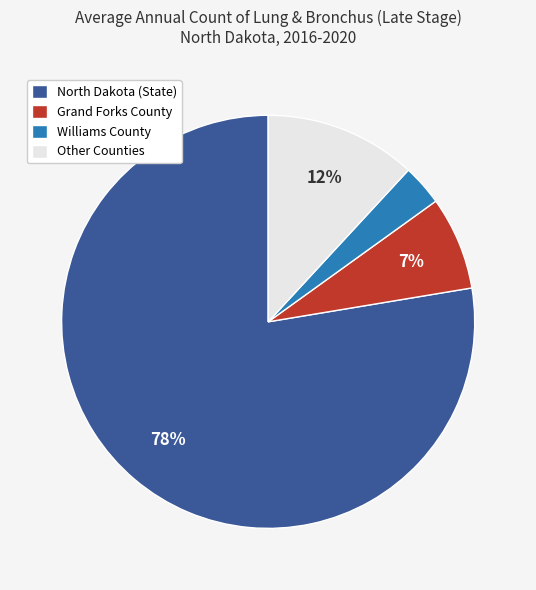

Combined, do North Dakota (State) and Williams County account for over 50%?

Yes